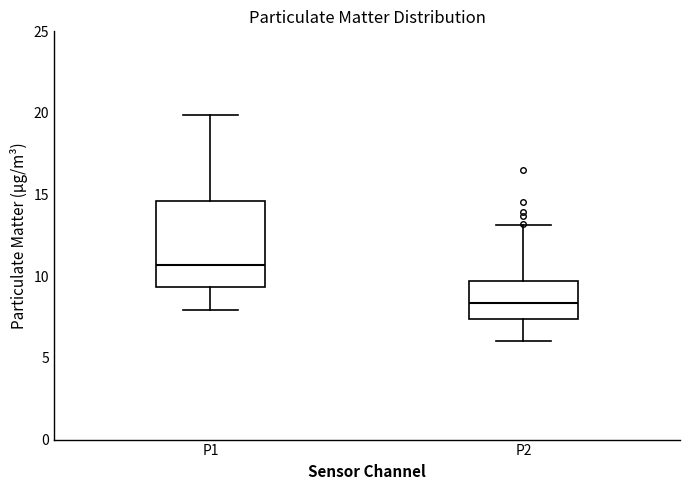

Where does the lower whisker of the box for P2 end on the y-axis? The values are not printed on the chart, so give them approximately, as read against the axis.

6.0